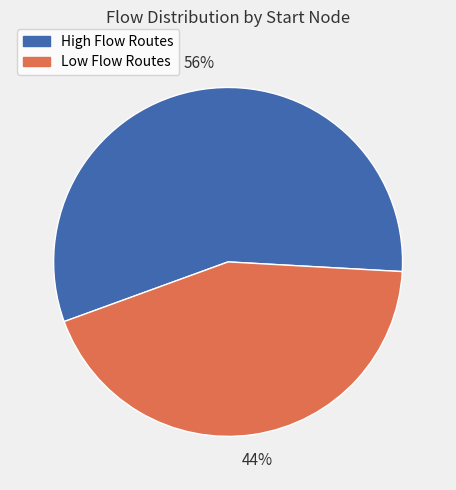

Is the sum of High Flow Routes and Low Flow Routes greater than half?

Yes